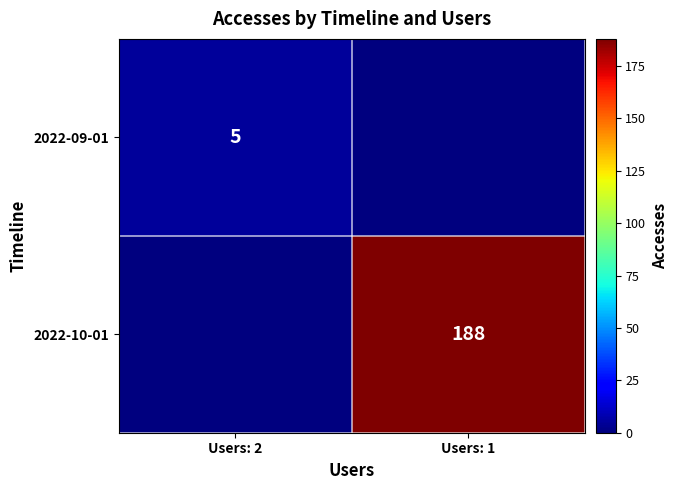

True or false: 2022-10-01 has a value of 188 at Users: 1.

True